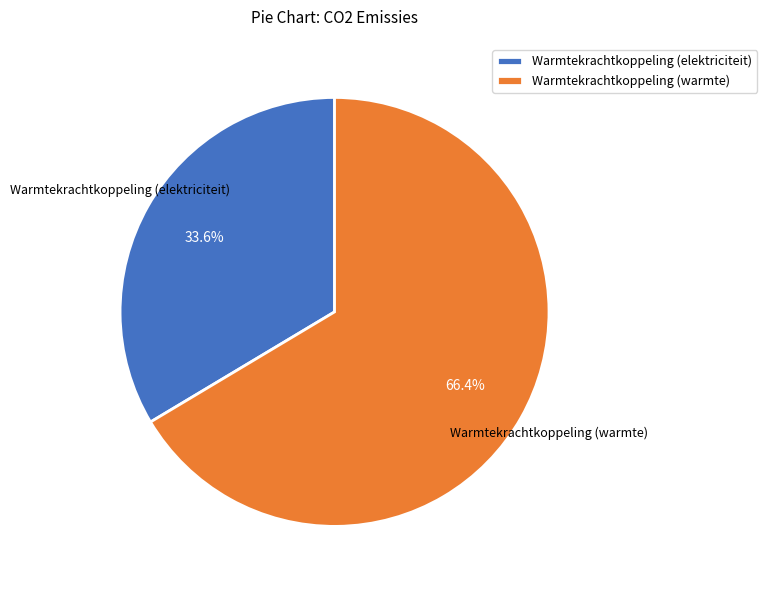

Is there any slice that represents more than half of the pie?

Yes